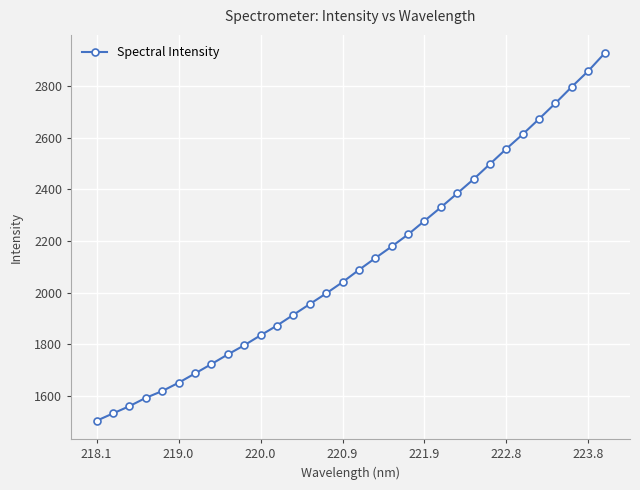

What is the value of the 20th point from the left?

2225.7